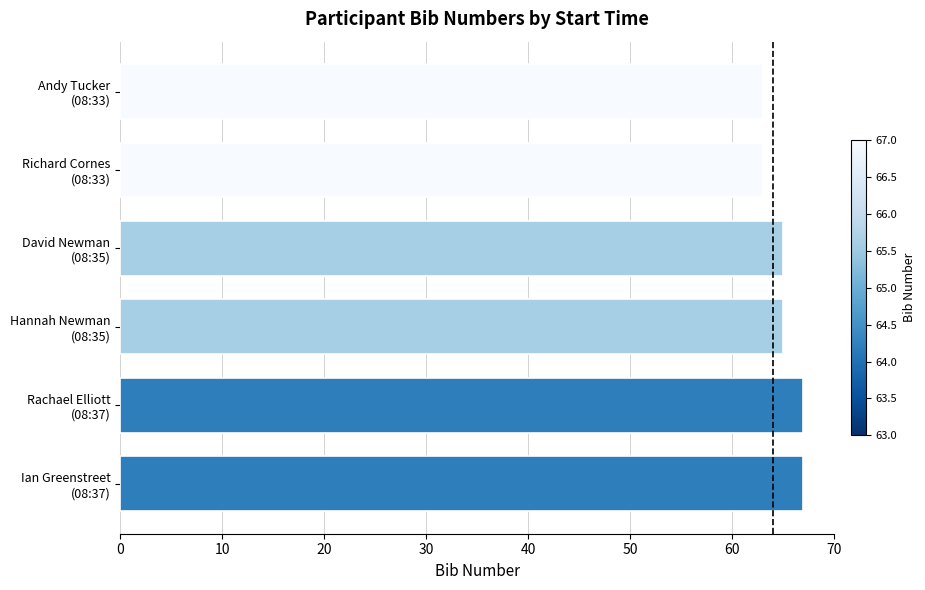

What is the value of the 5th bar from the top?

67